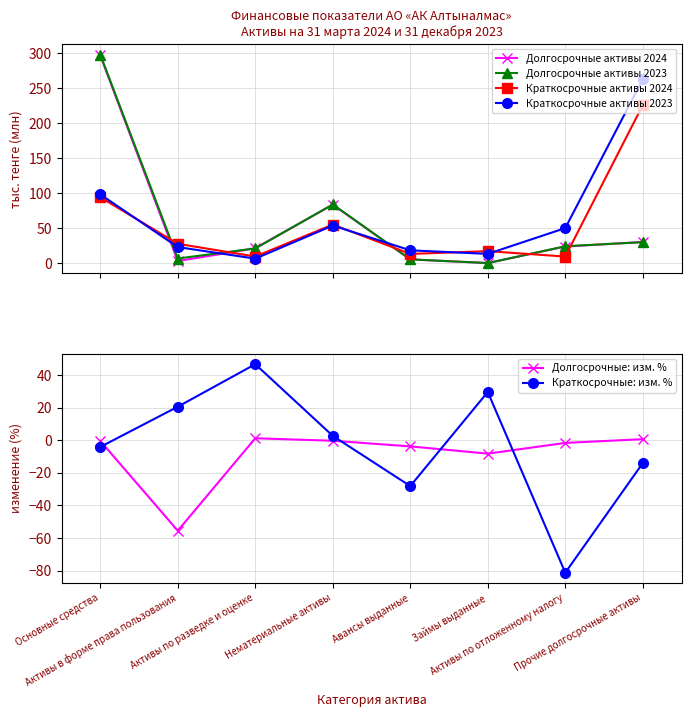

What is the value of the Долгосрочные активы 2024 point at the 8th from the left?

30.1